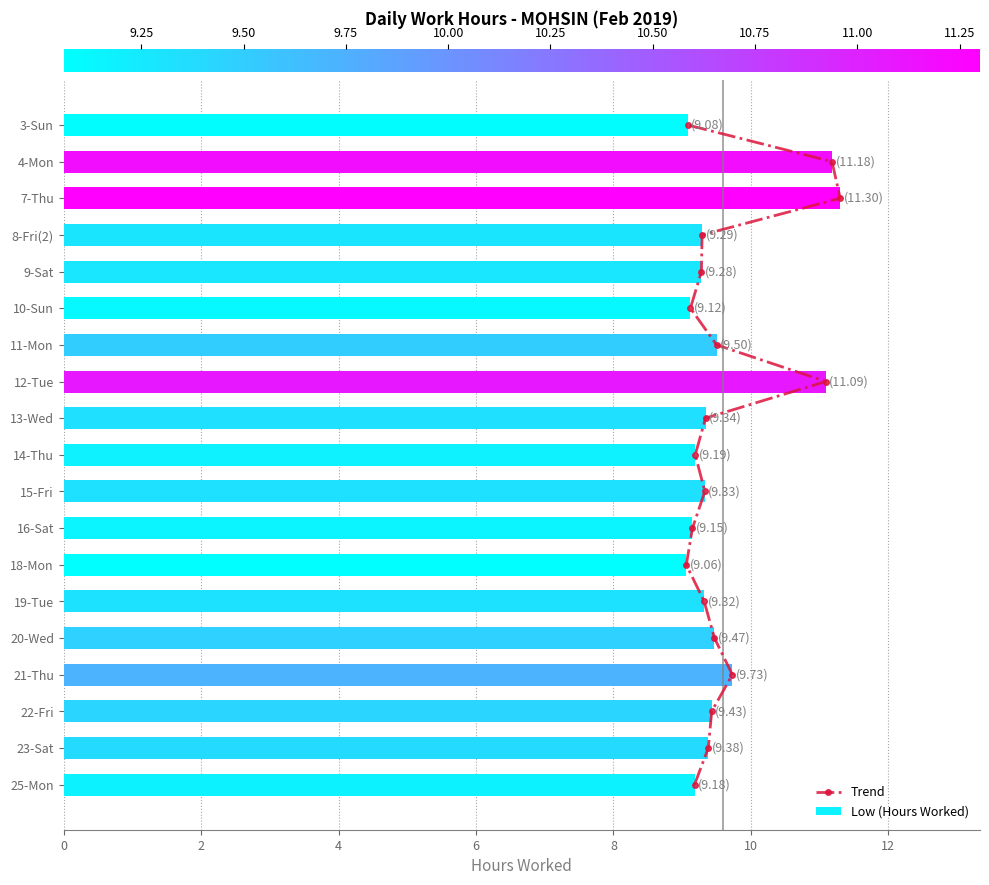

Is it true that Low (Hours Worked) equals 6.3 at 9-Sat?

False